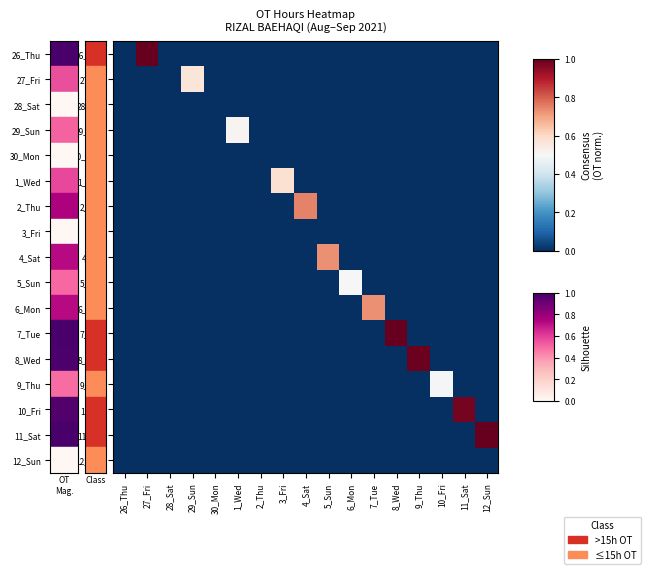

How many series are shown in this chart?

17